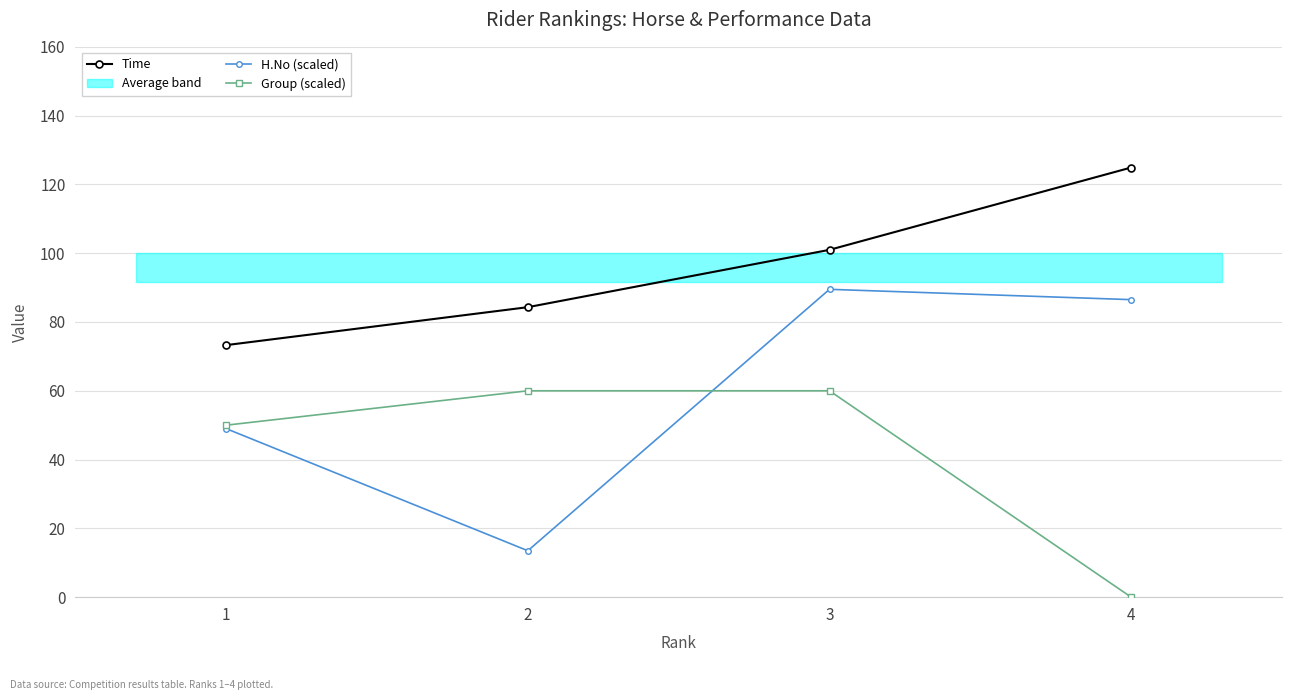

Reading left to right, list all the values displayed in this chart.

Time: 73.3	84.3	101.0	124.9
H.No (scaled): 49.0	13.5	89.5	86.5
Group (scaled): 50.0	60.0	60.0	0.0